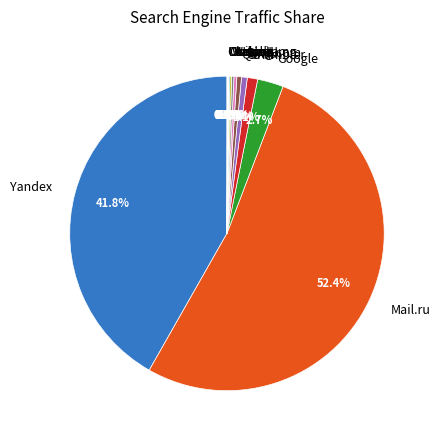

To the nearest percent, what is the difference between the largest and smallest slice percentages?

52%